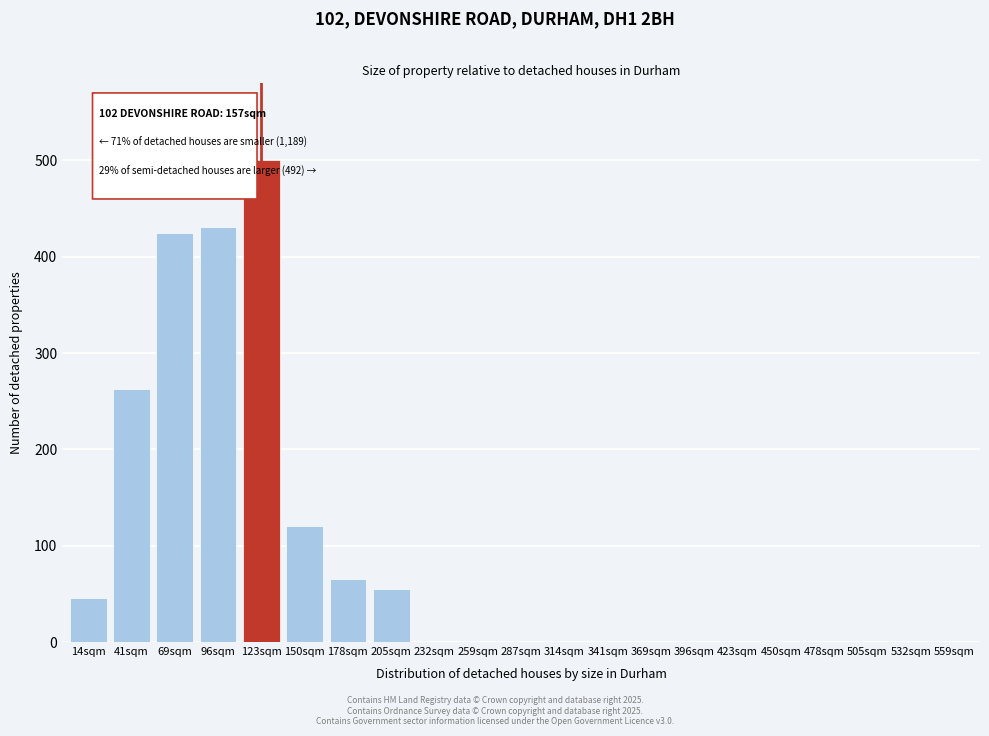

Reading left to right, transcribe all the data shown in this chart.

14sqm=46	41sqm=263	69sqm=425	96sqm=431	123sqm=500	150sqm=120	178sqm=65	205sqm=55	232sqm=0	259sqm=0	287sqm=0	314sqm=0	341sqm=0	369sqm=0	396sqm=0	423sqm=0	450sqm=0	478sqm=0	505sqm=0	532sqm=0	559sqm=0